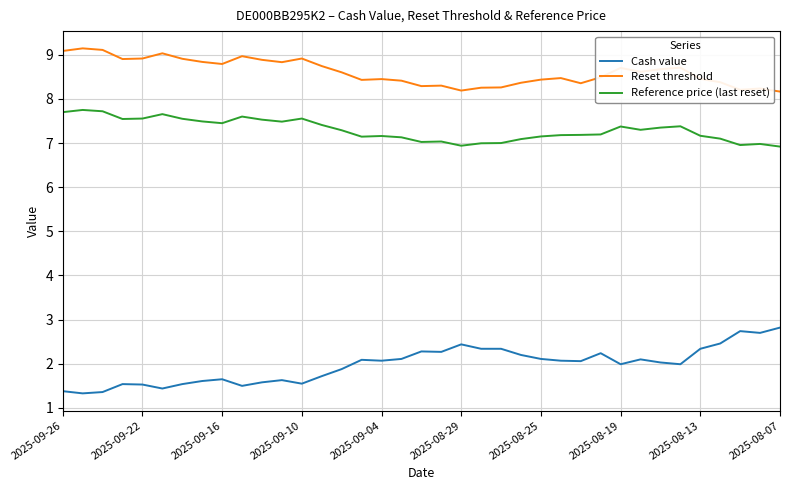

Which series has the largest total across all categories?

Reset threshold